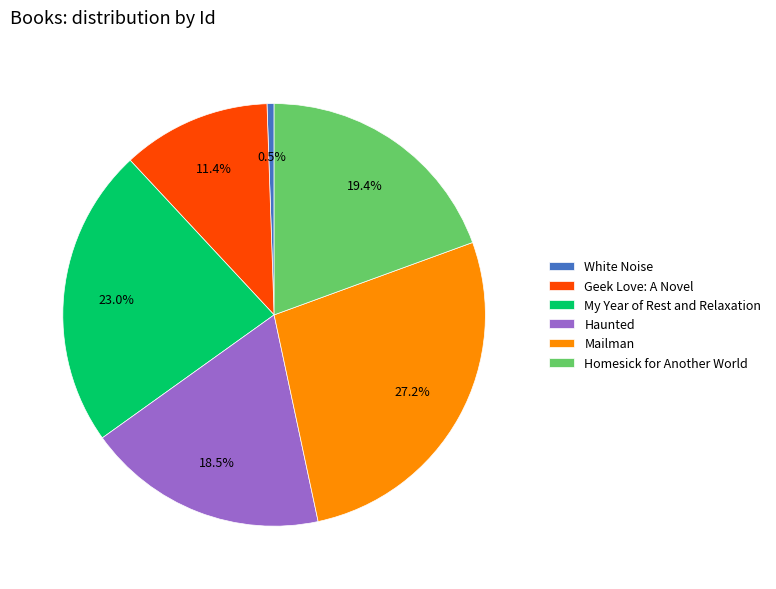

Is White Noise the majority of the pie?

No